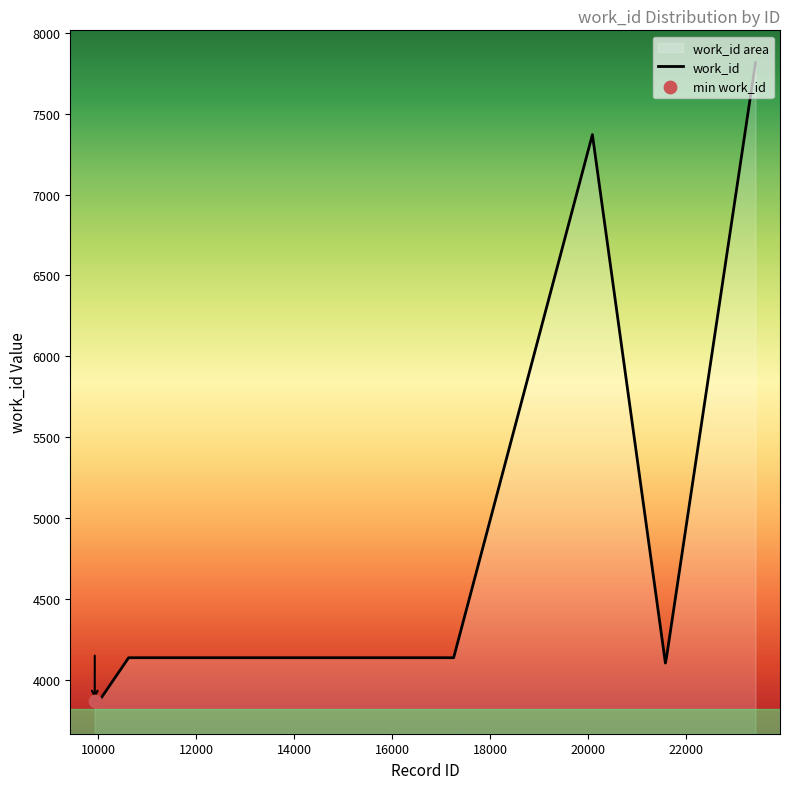

Approximately how many times larger is the value at 21606 compared to 20093?

0.6